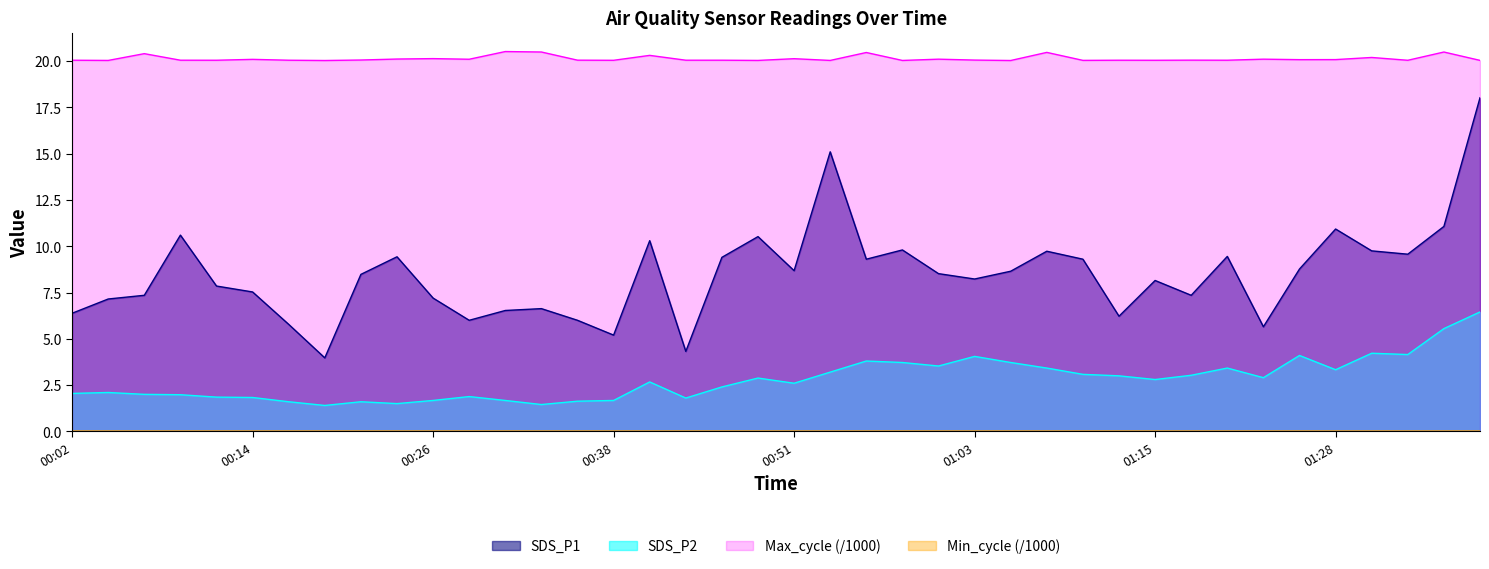

What is the value of the Max_cycle point at the 29th from the left?

20.0